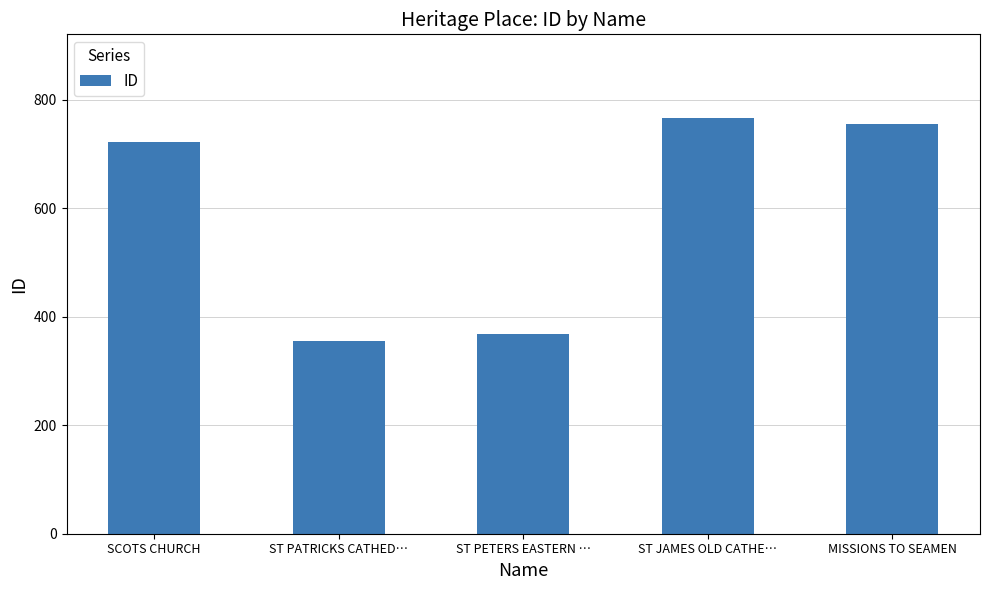

The value at ST PETERS EASTERN … is 527. True or false?

False